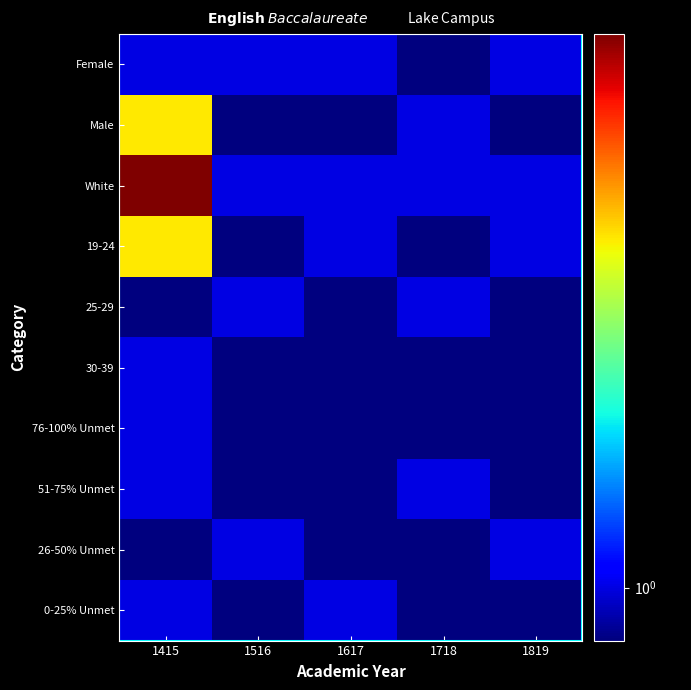

Rank the categories by 76-100% Unmet value from lowest to highest.

1516, 1617, 1718, 1819, 1415